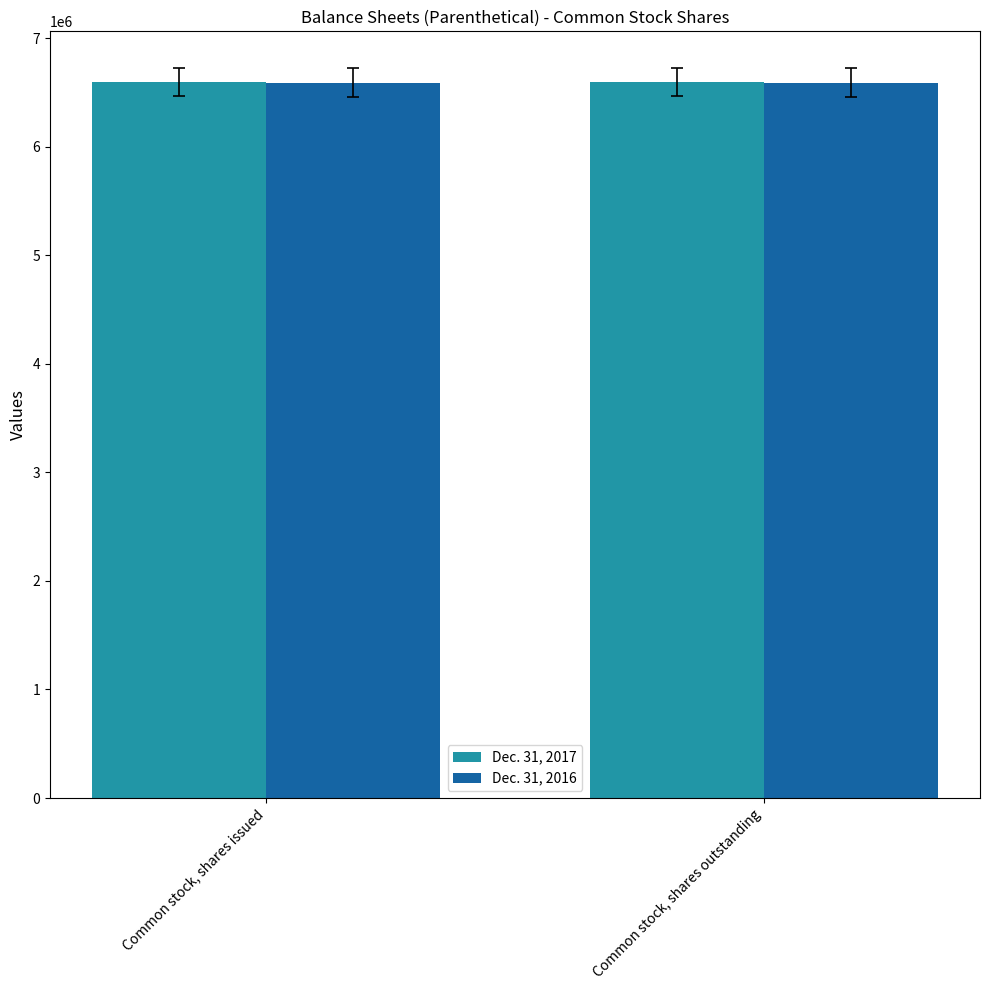

Reading left to right, list all the values displayed in this chart.

Dec. 31, 2017: Common stock, shares issued=6595509	Common stock, shares outstanding=6595509
Dec. 31, 2016: Common stock, shares issued=6591705	Common stock, shares outstanding=6591705